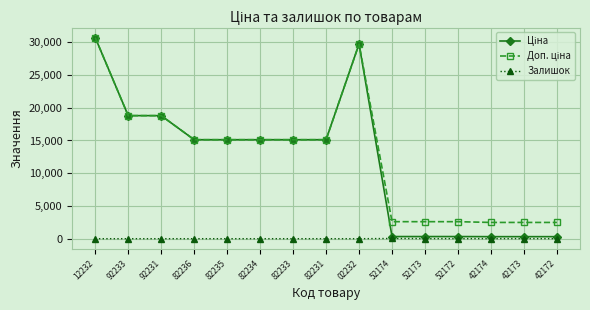

What is the difference between the highest and lowest values at 82235?

15120.0